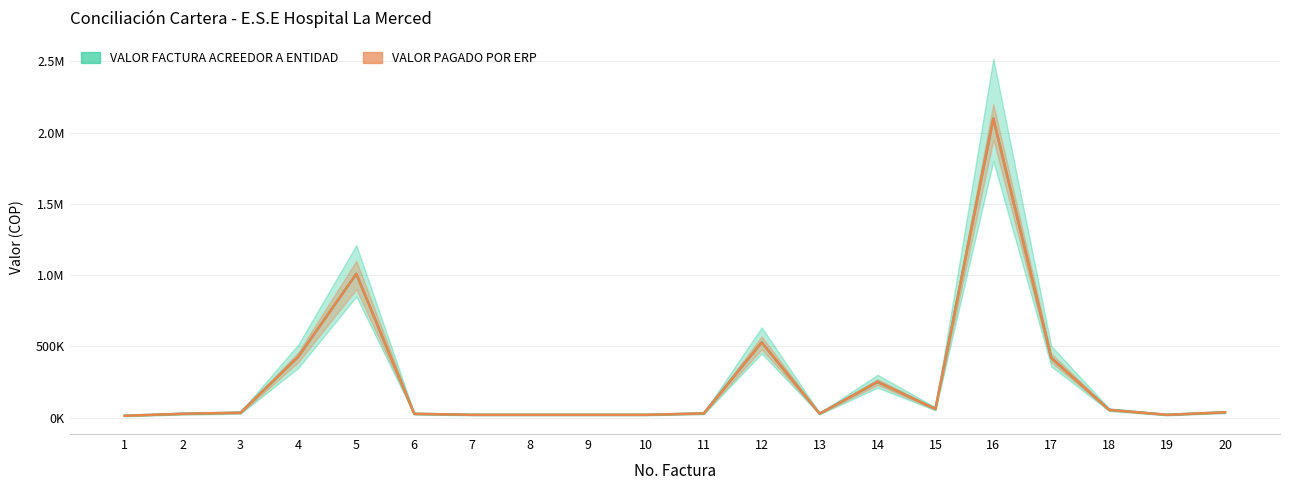

Is it true that VALOR FACTURA ACREEDOR A ENTIDAD equals 18598 at 1?

False